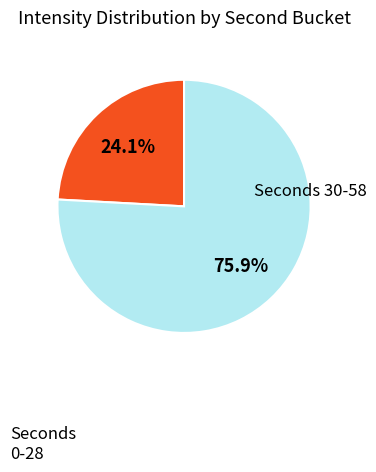

Is there any slice that represents more than half of the pie?

Yes